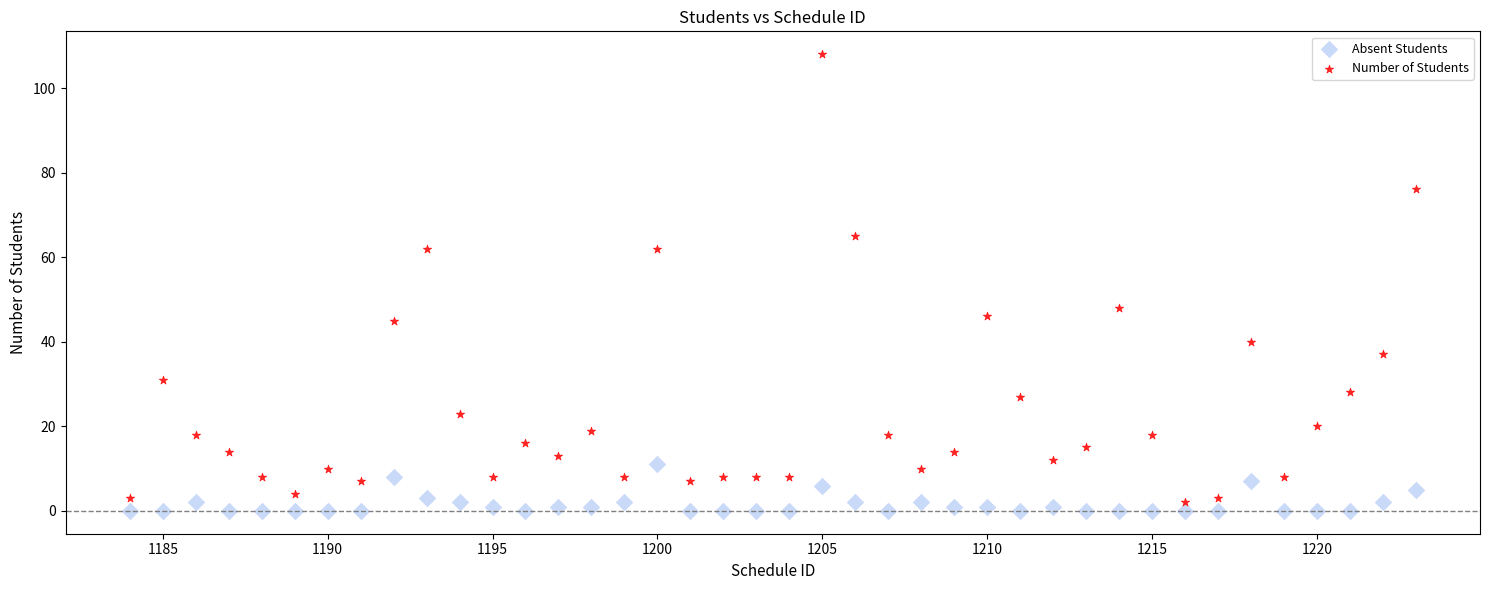

Which series contains the lowest Y value?

Absent Students